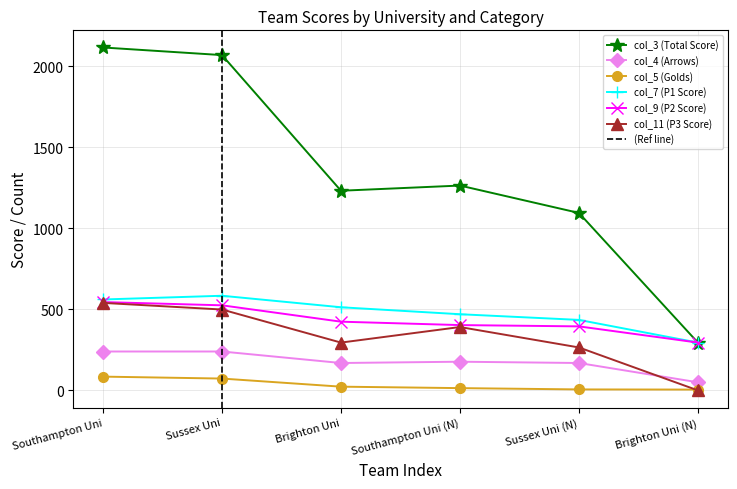

Where is the first local maximum for col_3 (Total Score)?

Southampton Uni (N)